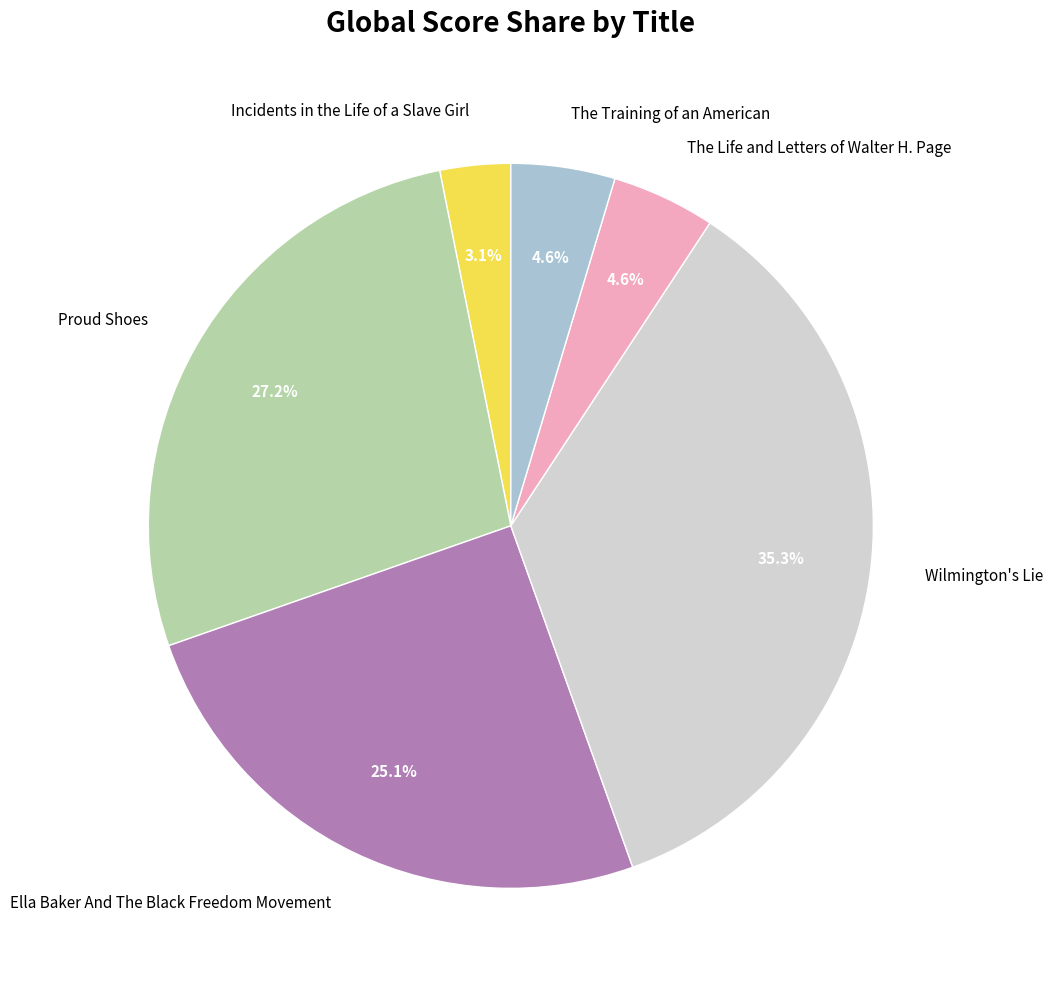

To the nearest percent, what is the combined percentage of The Training of an American and The Life and Letters of Walter H. Page?

9%